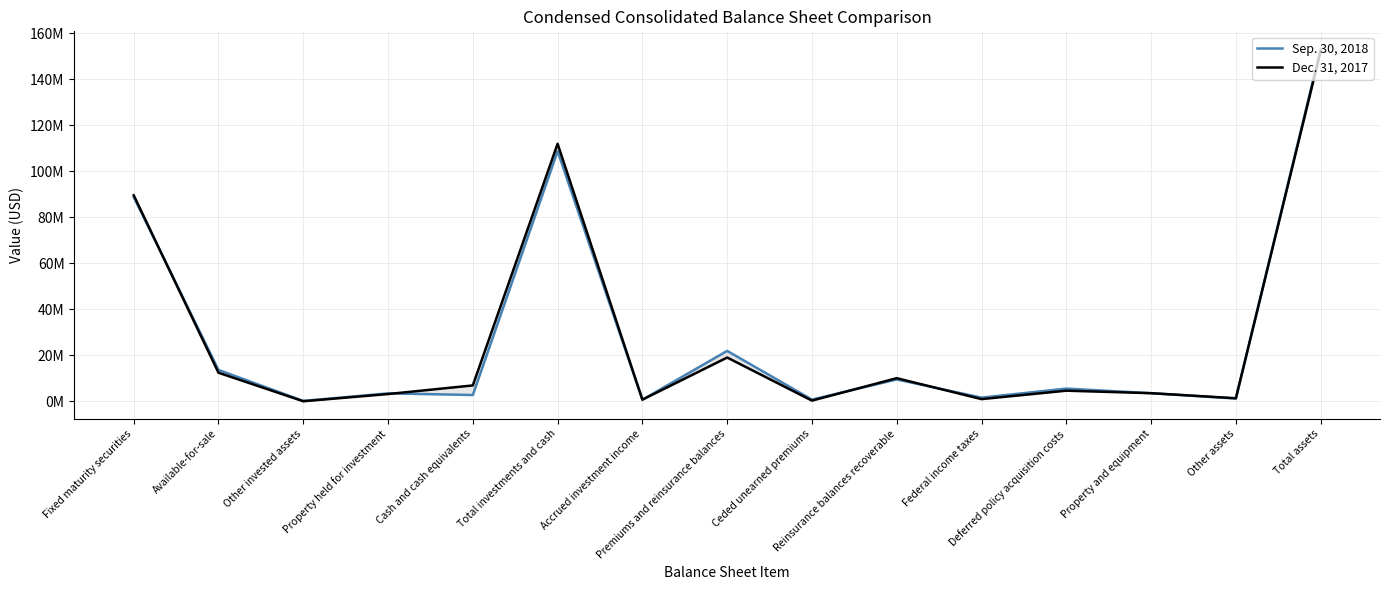

At which category is the sum across all series the highest?

Total assets